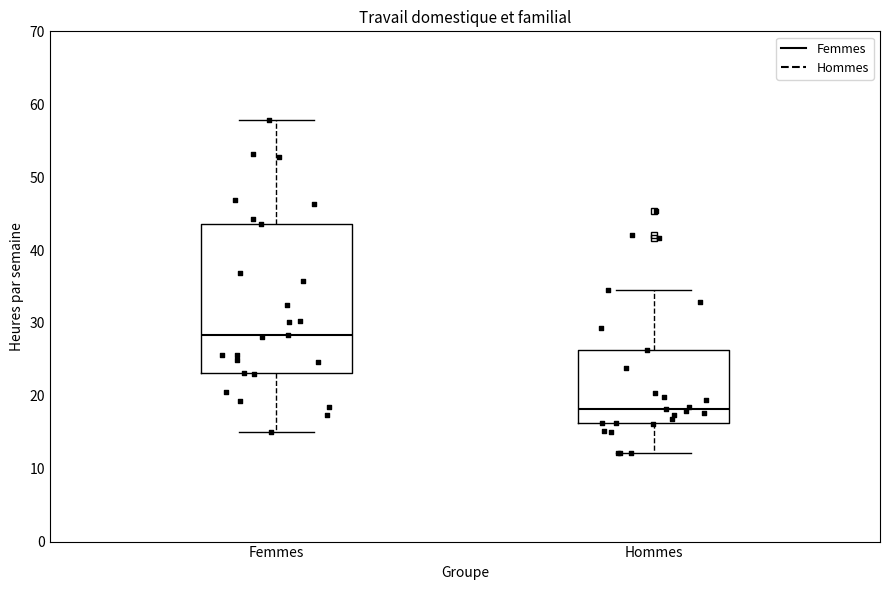

Reading left to right, transcribe this box plot: for each box, give where its median line is, the range the box spans, and where its two whiskers end, as read against the y-axis. The values are not printed on the chart, so give them approximately, as read against the axis.

Femmes: median 28, box 23 to 44, whiskers 15 to 58
Hommes: median 18, box 16 to 26, whiskers 12 to 35